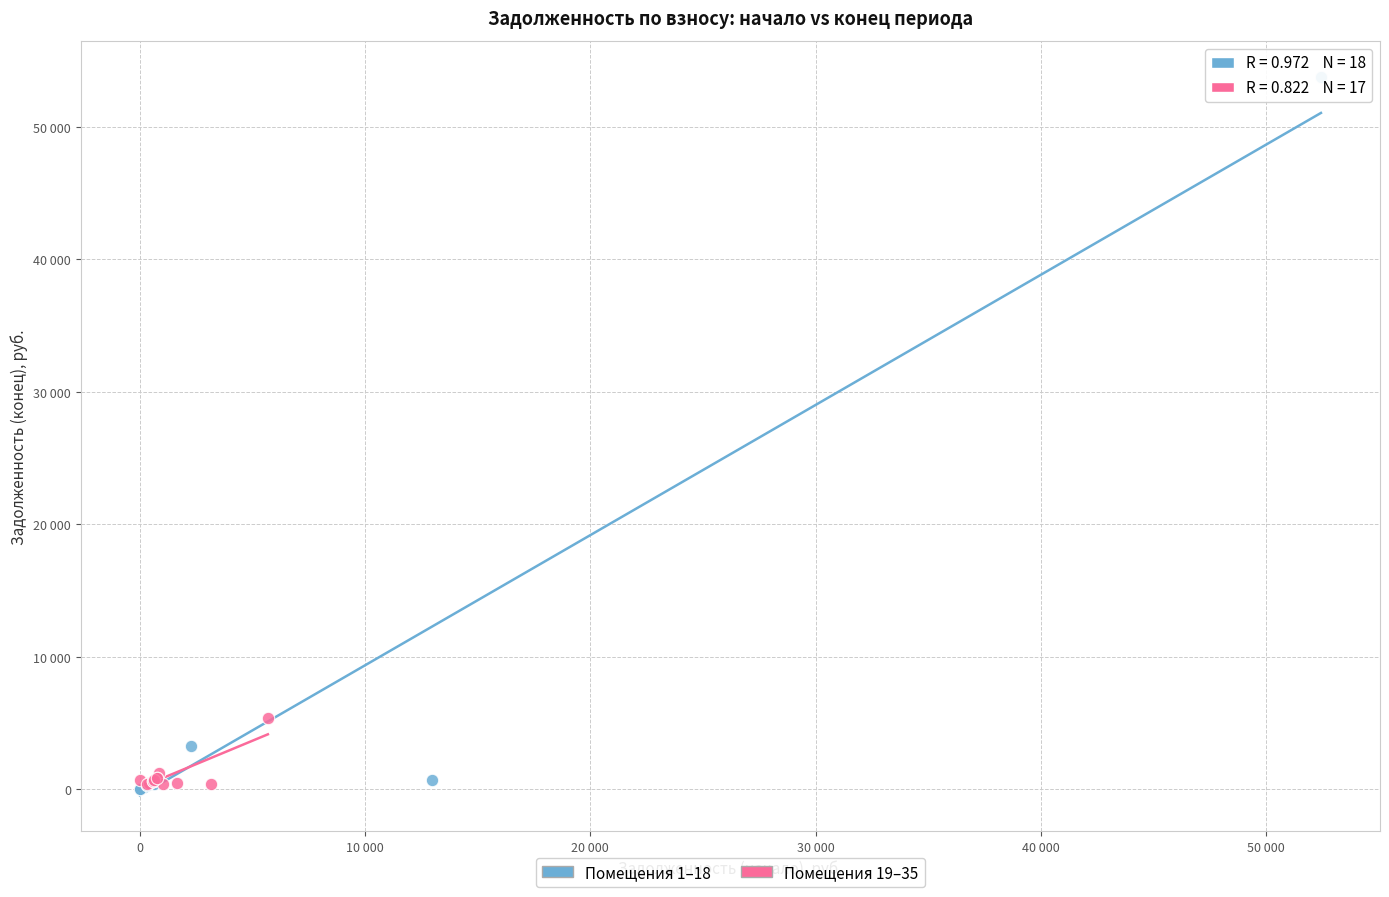

What are all the series names shown in the legend?

Помещения 1–18, Помещения 19–35